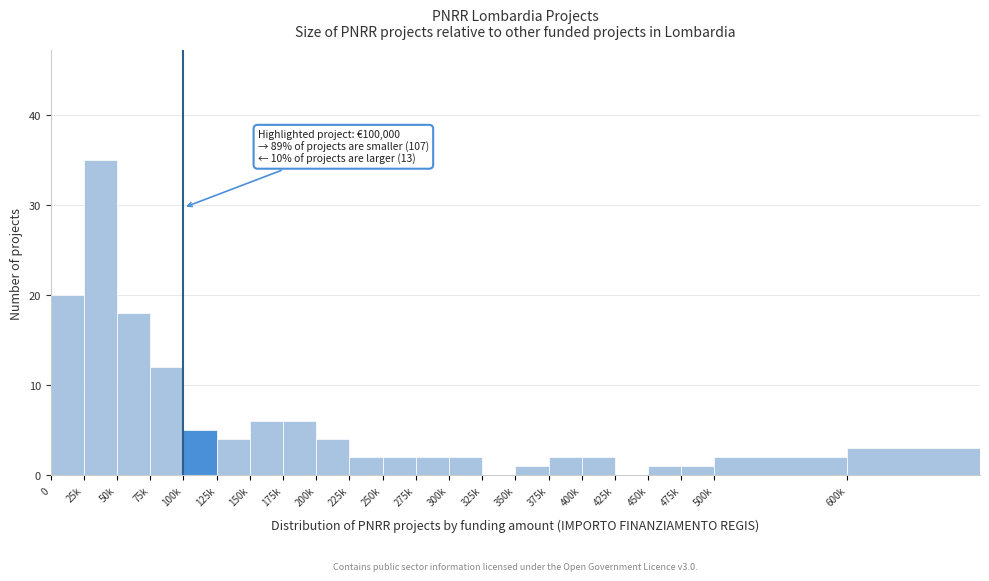

Reading left to right, list all the values displayed in this chart.

0=20	25k=35	50k=18	75k=12	100k=5	125k=4	150k=6	175k=6	200k=4	225k=2	250k=2	275k=2	300k=2	325k=0	350k=1	375k=2	400k=2	425k=0	450k=1	475k=1	500k=2	600k=3